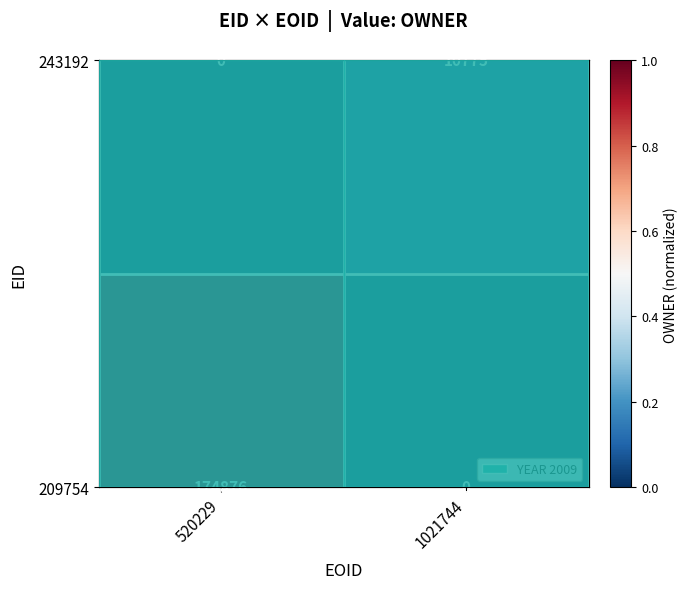

What is the difference between the 209754 values at 1021744 and 520229?

1.0